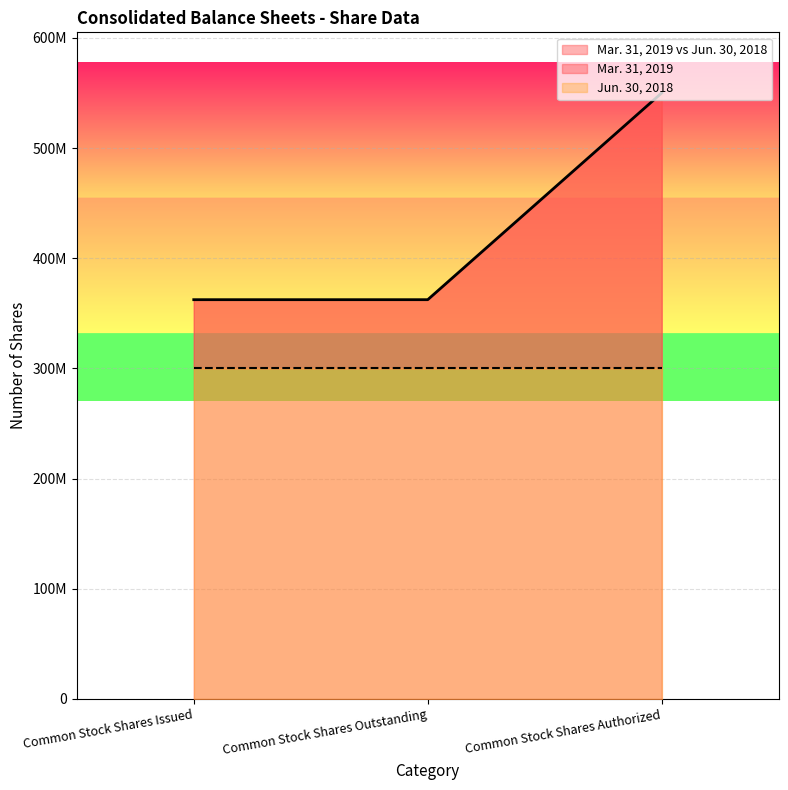

What is the label of the 1st point from the left?

Common Stock Shares Issued